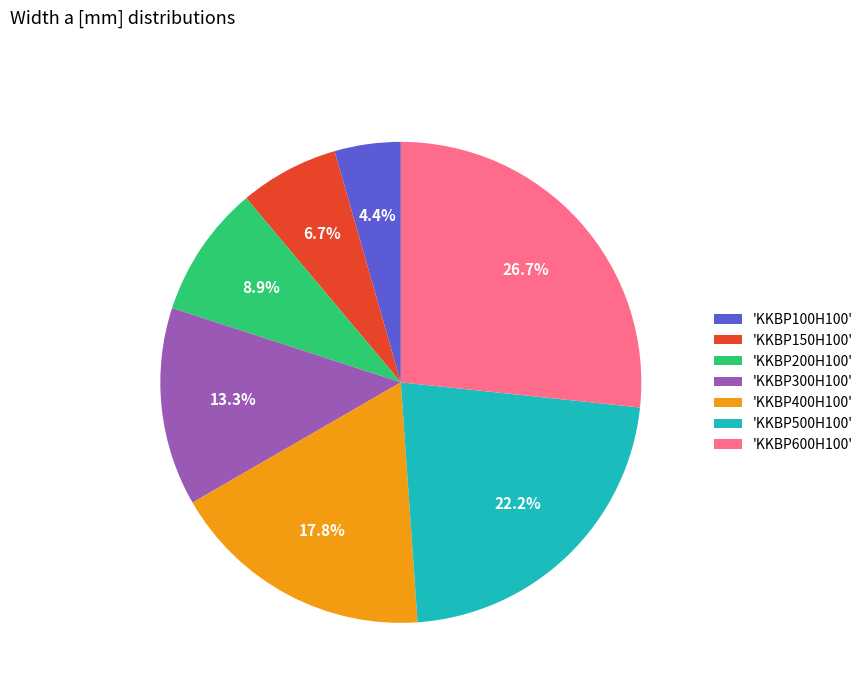

What is the smallest slice in the pie chart?

'KKBP100H100'